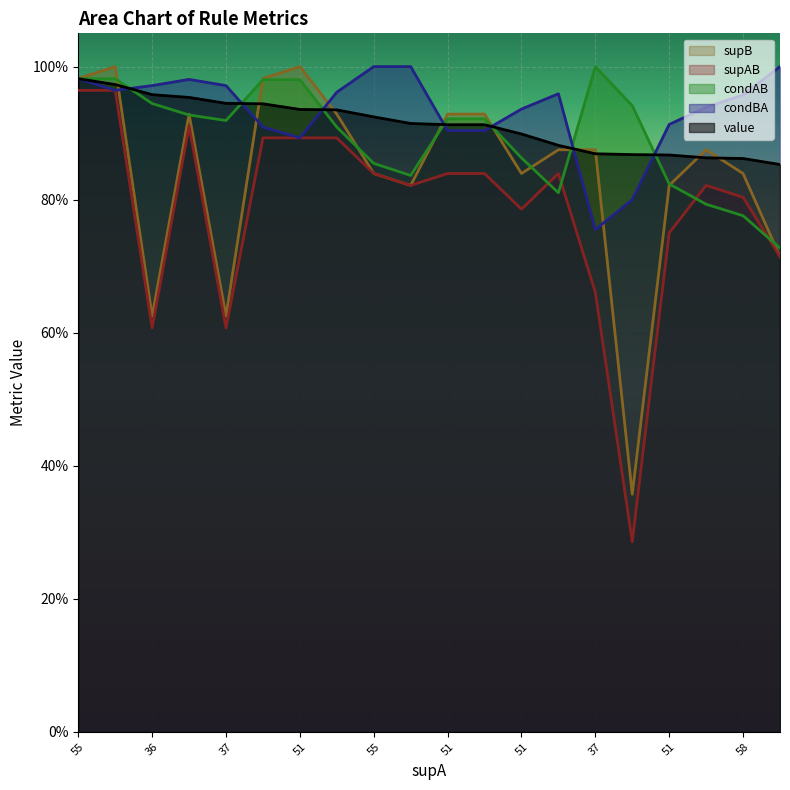

Rank the series at 55 from lowest to highest value.

supAB, value, condBA, condAB, supB